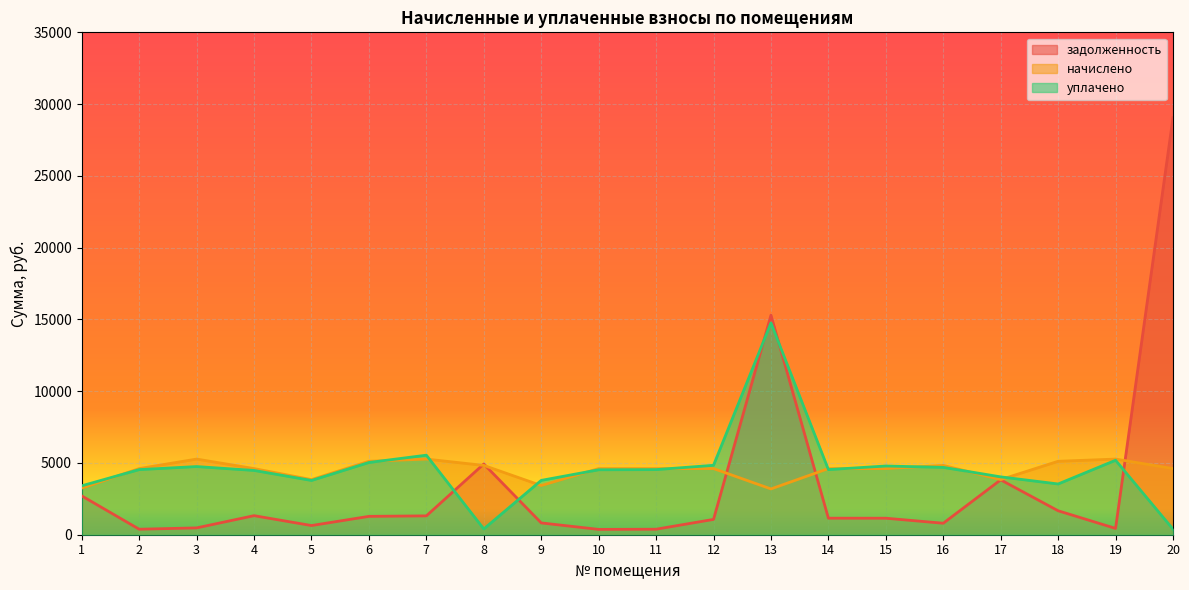

Reading left to right, list all the values displayed in this chart.

задолженность: 1=2705.7	2=383.2	3=475.6	4=1327.2	5=639.6	6=1279.0	7=1312.8	8=4928.2	9=821.8	10=371.5	11=383.7	12=1067.2	13=15294.8	14=1152.1	15=1149.9	16=799.6	17=3823.5	18=1668.1	19=439.3	20=29053.2
начислено: 1=3244.8	2=4608.0	3=5270.4	4=4608.0	5=3840.0	6=5116.8	7=5270.4	8=4828.8	9=3427.2	10=4608.0	11=4608.0	12=4608.0	13=3190.1	14=4608.0	15=4608.0	16=4828.8	17=3840.0	18=5116.8	19=5270.4	20=4608.0
уплачено: 1=3408.0	2=4536.0	3=4749.1	4=4478.0	5=3780.0	6=5031.3	7=5541.2	8=402.0	9=3784.8	10=4524.0	11=4536.0	12=4836.5	13=14755.2	14=4536.3	15=4787.3	16=4691.9	17=4030.0	18=3535.5	19=5188.0	20=385.1